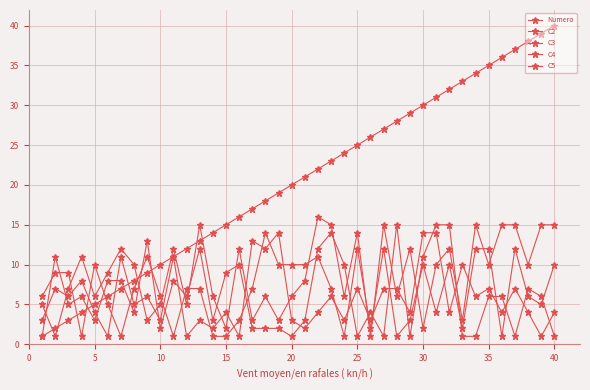

How many lines are shown in the chart?

5